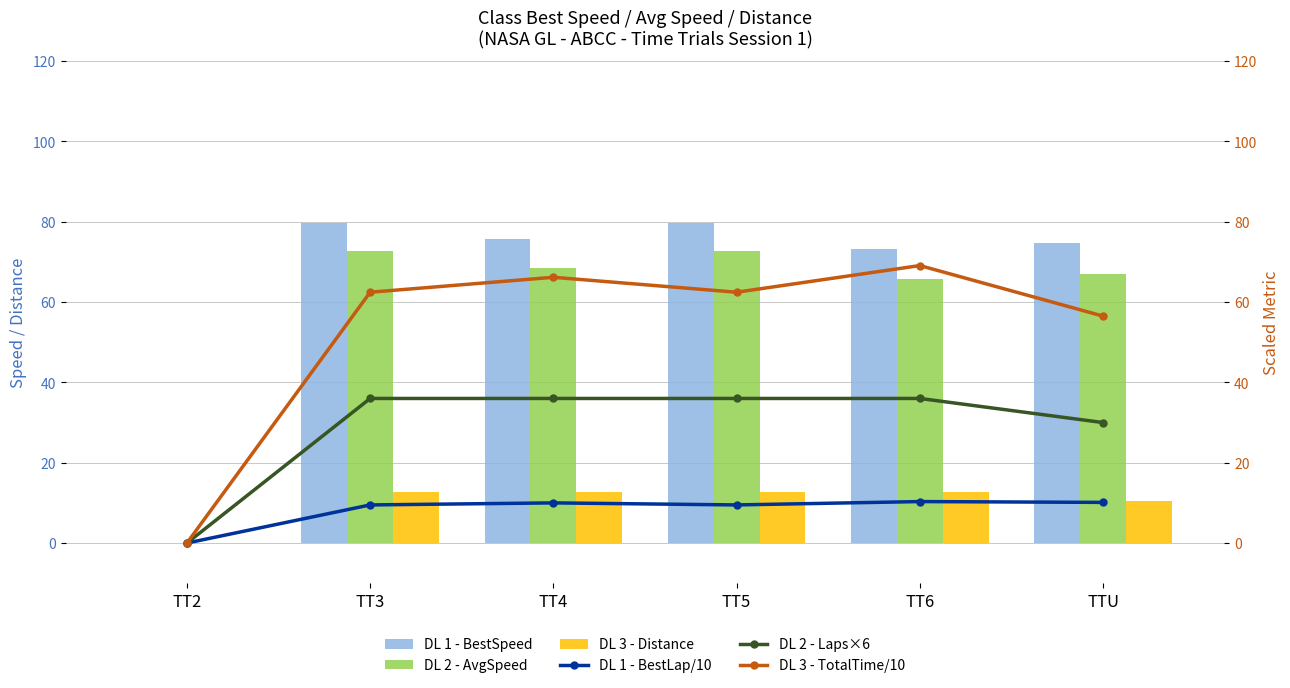

What is the label of the 4th bar from the left?

TT5